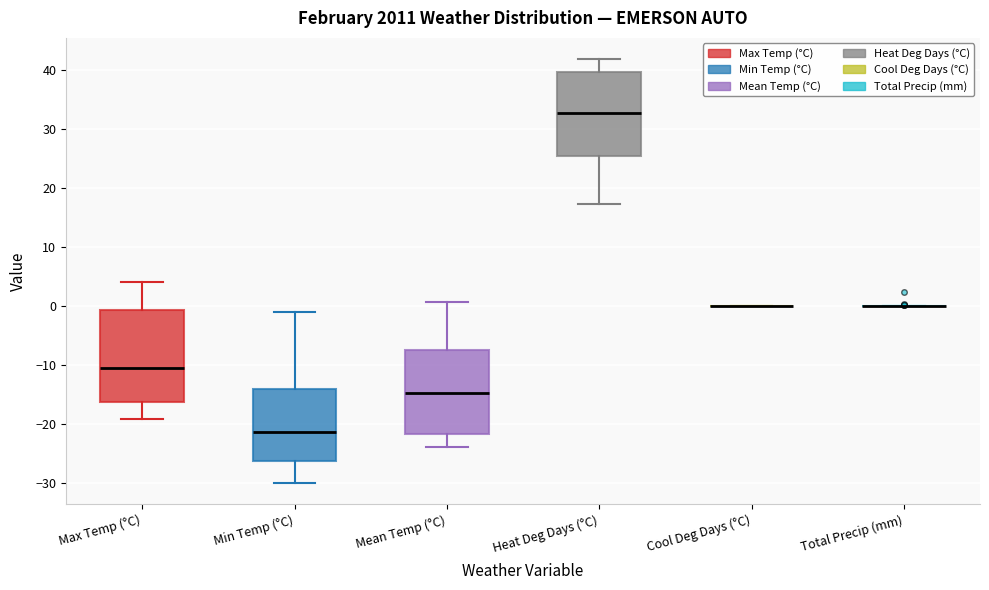

Where is the lower edge of the box for Max Temp (°C) on the y-axis? The values are not printed on the chart, so give them approximately, as read against the axis.

-16